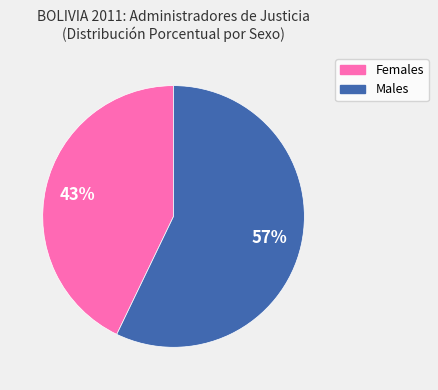

Is there any slice that represents more than half of the pie?

Yes